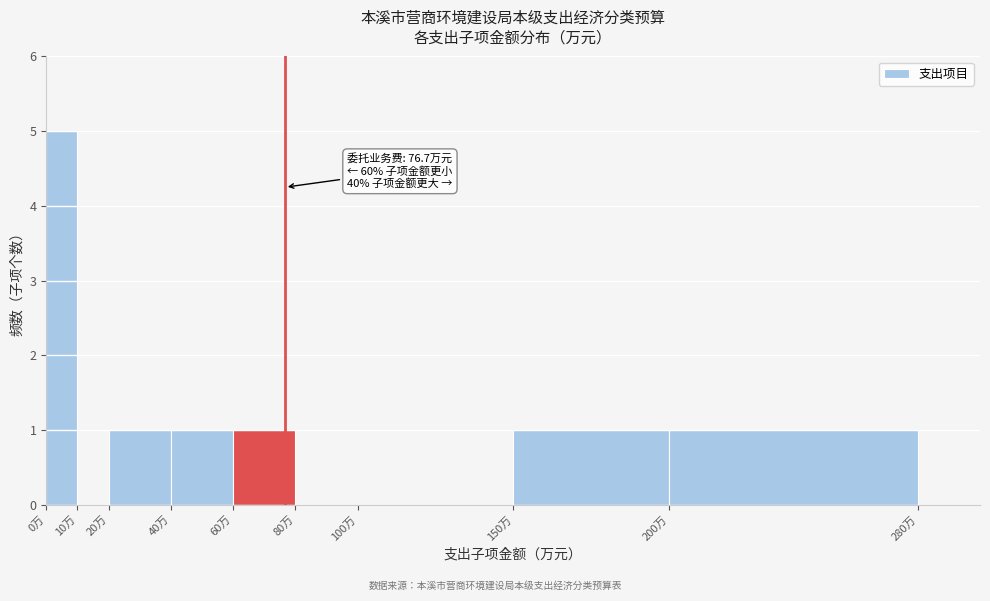

Over which range of the x-axis is the bar tallest?

0 to 10